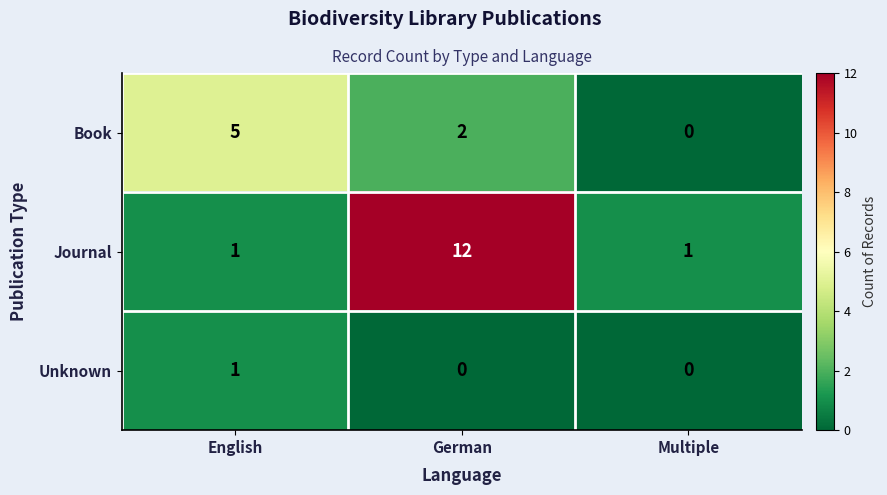

At which label does Book first exceed 2?

English